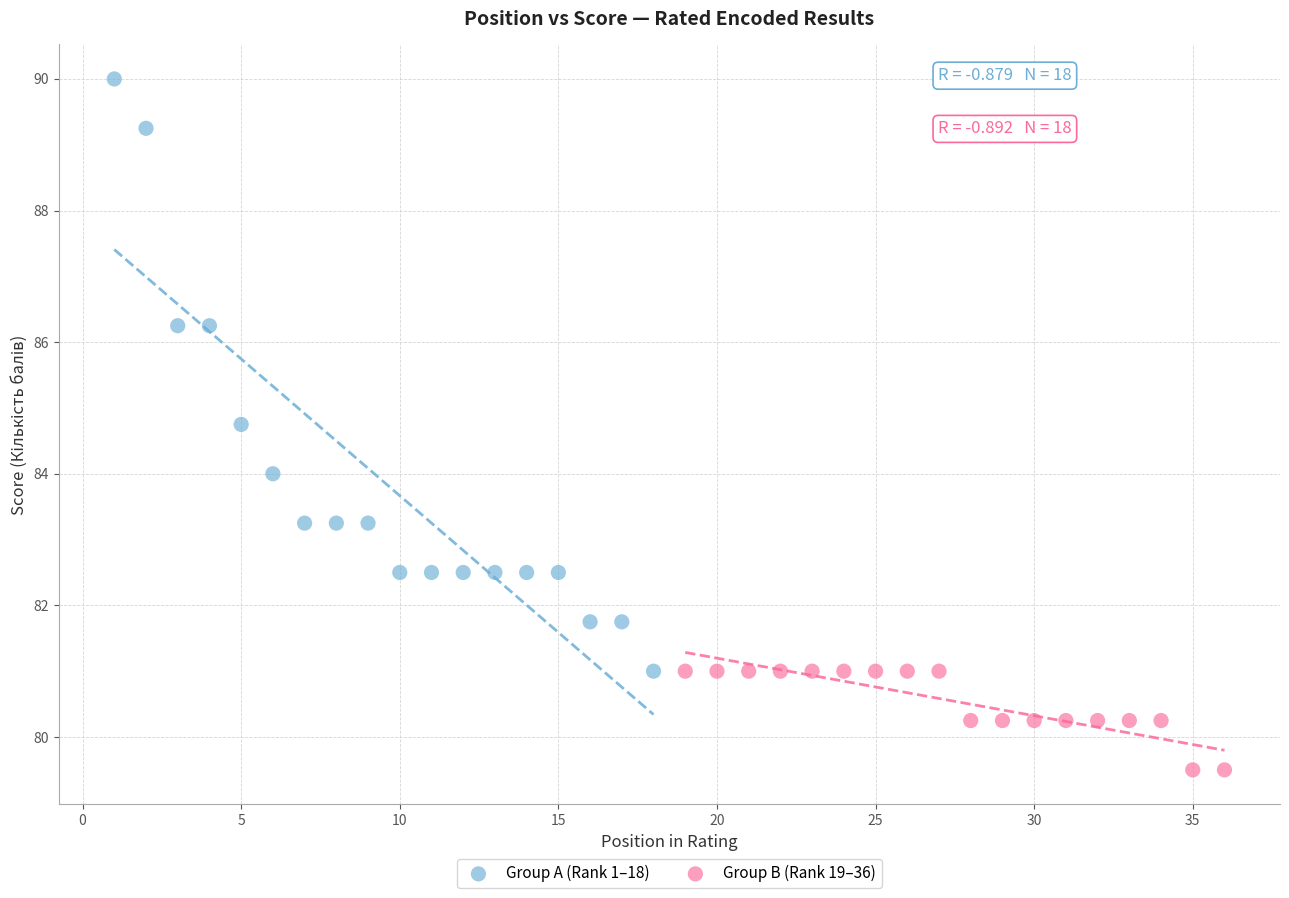

Which series has the widest spread of Y values?

Group A (Rank 1–18)